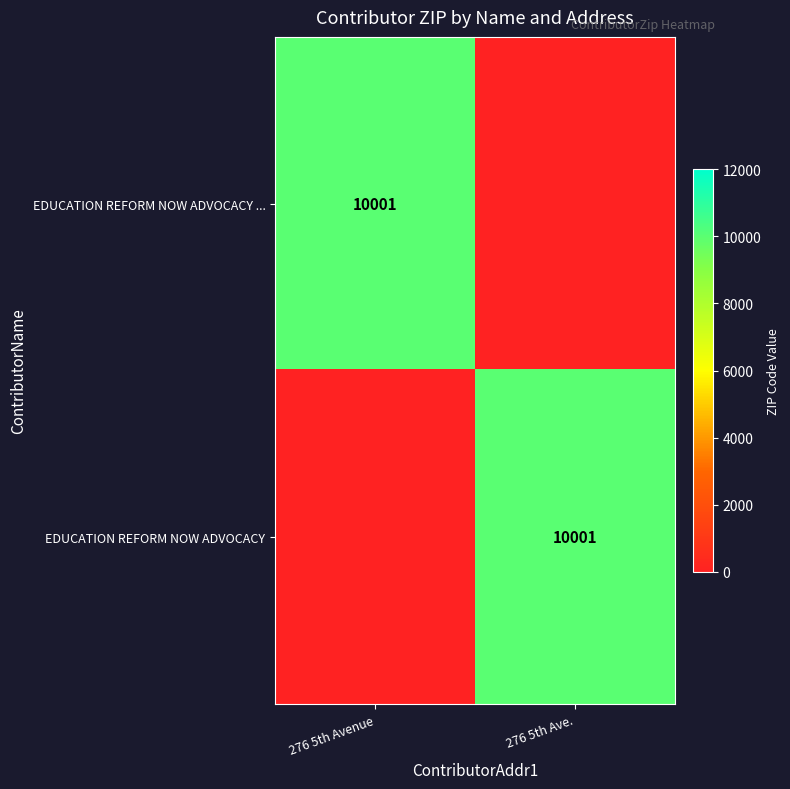

The value of EDUCATION REFORM NOW ADVOCACY at 276 5th Ave. is 10001. True or false?

True